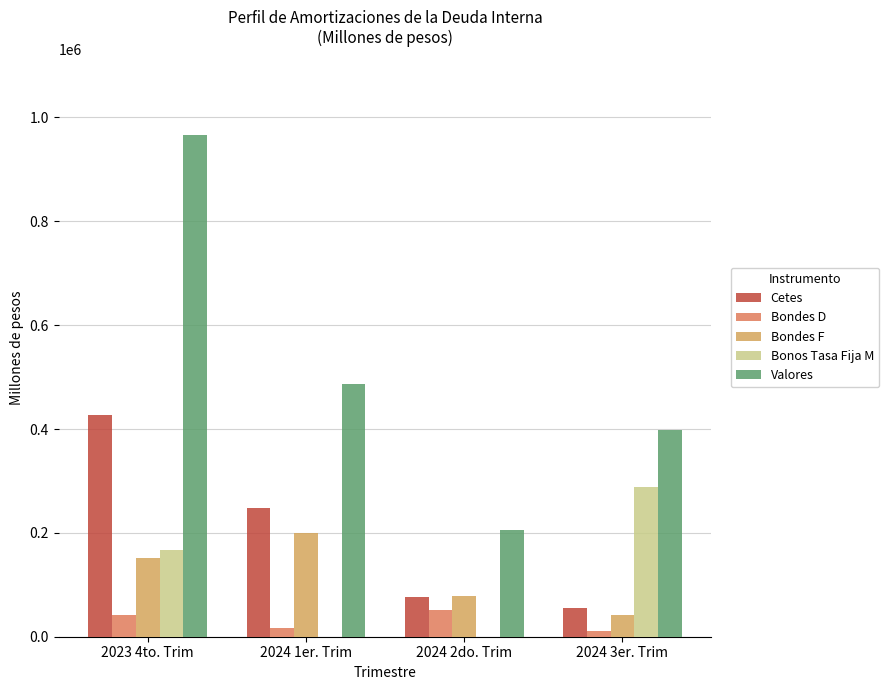

How many series are shown in this chart?

5